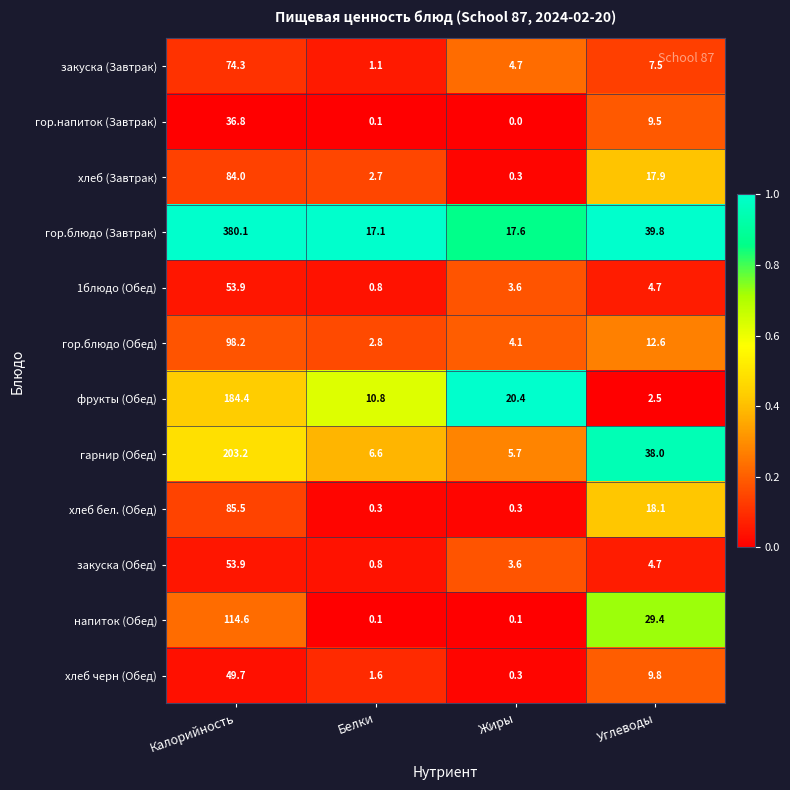

Which series changed the most between Жиры and Углеводы?

гарнир (Обед)